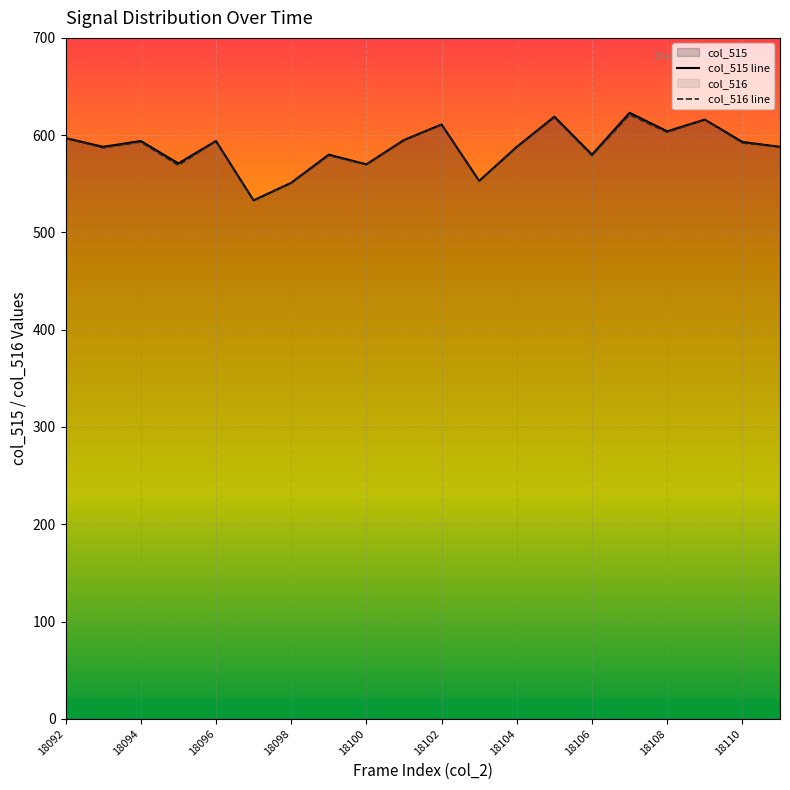

Reading left to right, transcribe all the data shown in this chart.

col_515 line: 597	588	594	571	594	533	551	580	570	595	611	553	588	619	580	623	604	616	593	588
col_516 line: 597	587	593	569	594	533	551	579	570	595	611	553	588	618	579	621	603	616	592	588